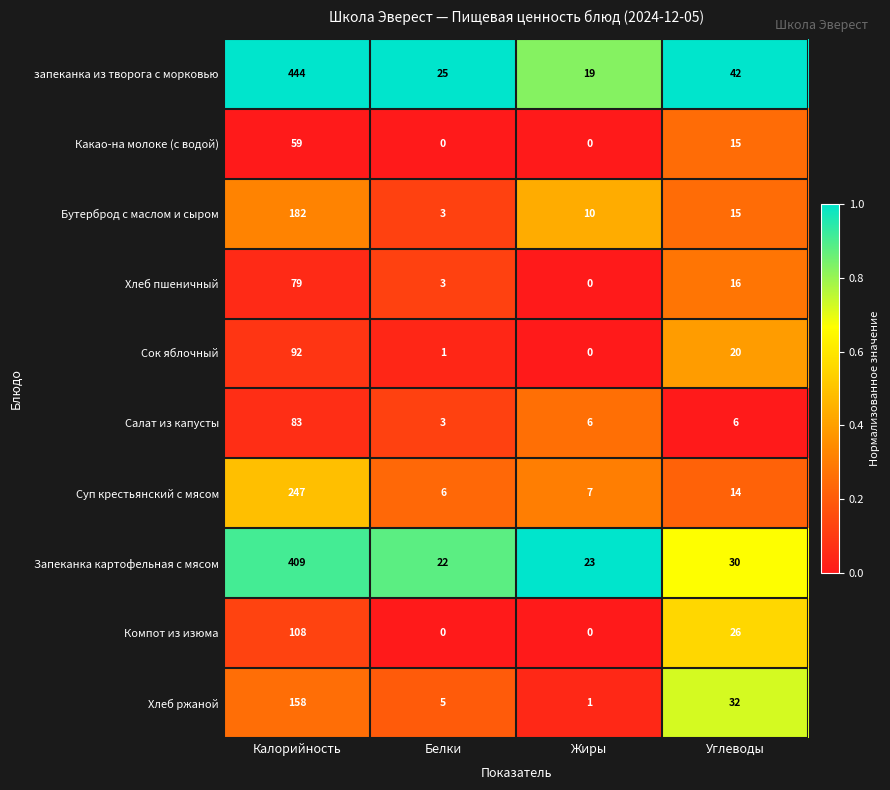

Which series has the widest spread of values?

запеканка из творога с морковью